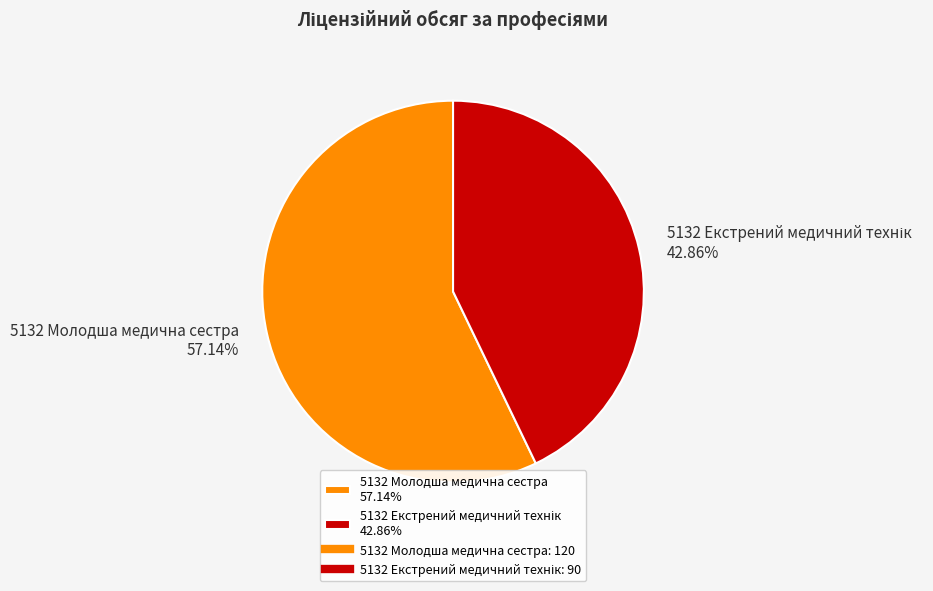

Does 5132 Молодша медична сестра 57.14% account for over 50% of the chart?

Yes